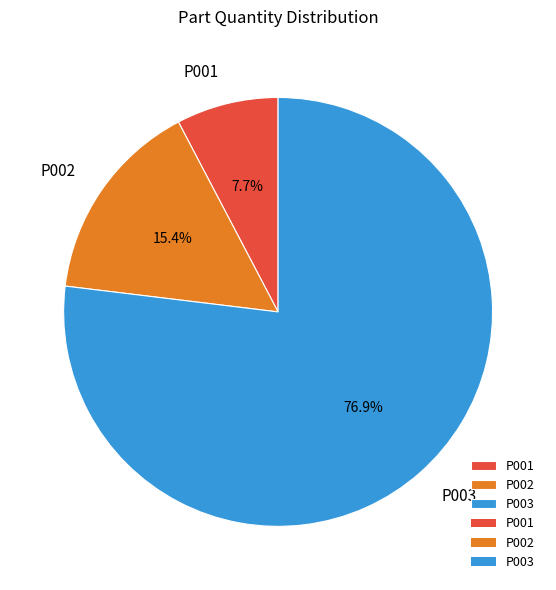

Which has a higher value, P003 or P001?

P003